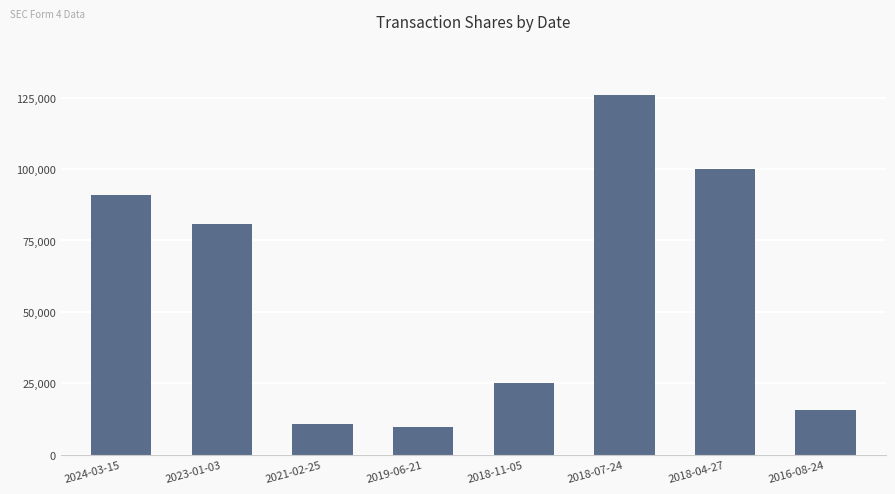

Does the chart contain stacked bars?

No